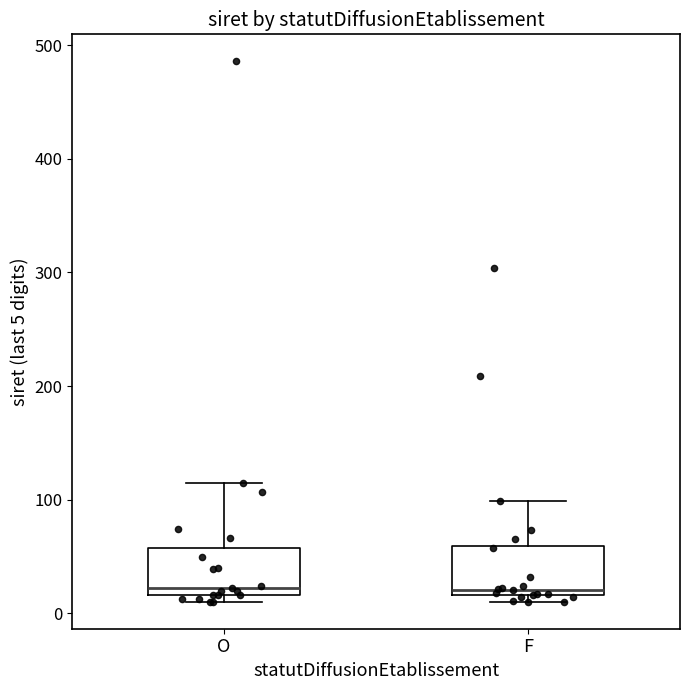

Reading left to right, read every box against the y-axis: the position of its median line, the range the box covers, and the ends of its whiskers. The values are not printed on the chart, so give them approximately, as read against the axis.

O: median 20 (just above the box's lower edge), box 20 to 60, whiskers 10 to 120
F: median 20 (just above the box's lower edge), box 20 to 60, whiskers 10 to 100